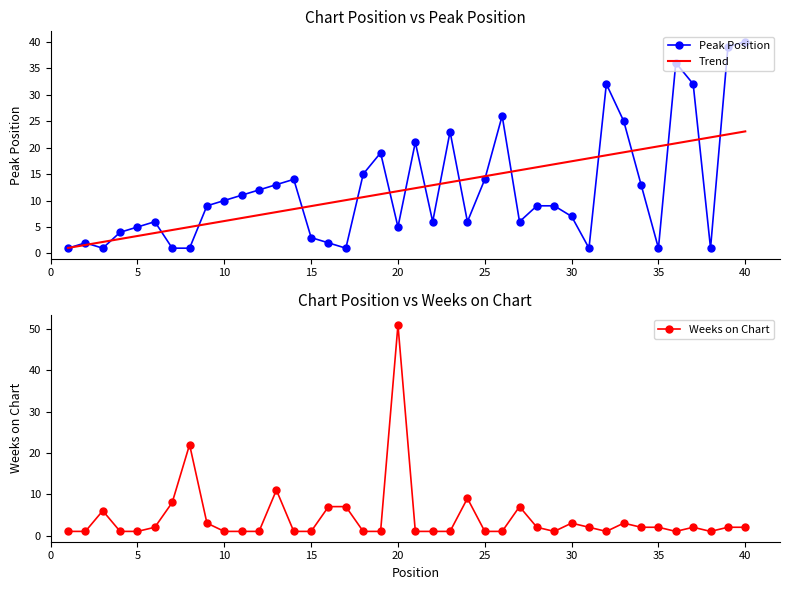

What is the lowest value of the Peak Position series?

1.0